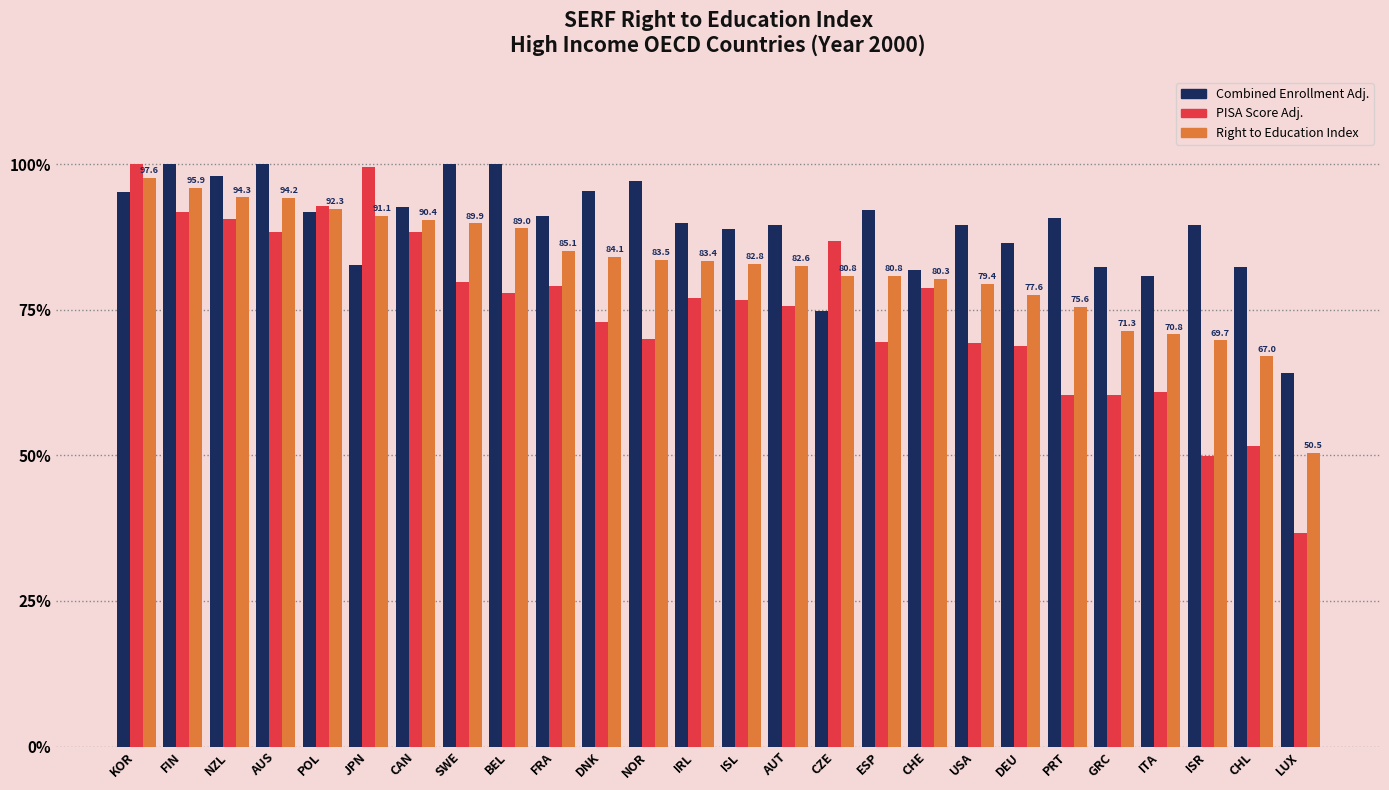

How many bars are there in total?

78